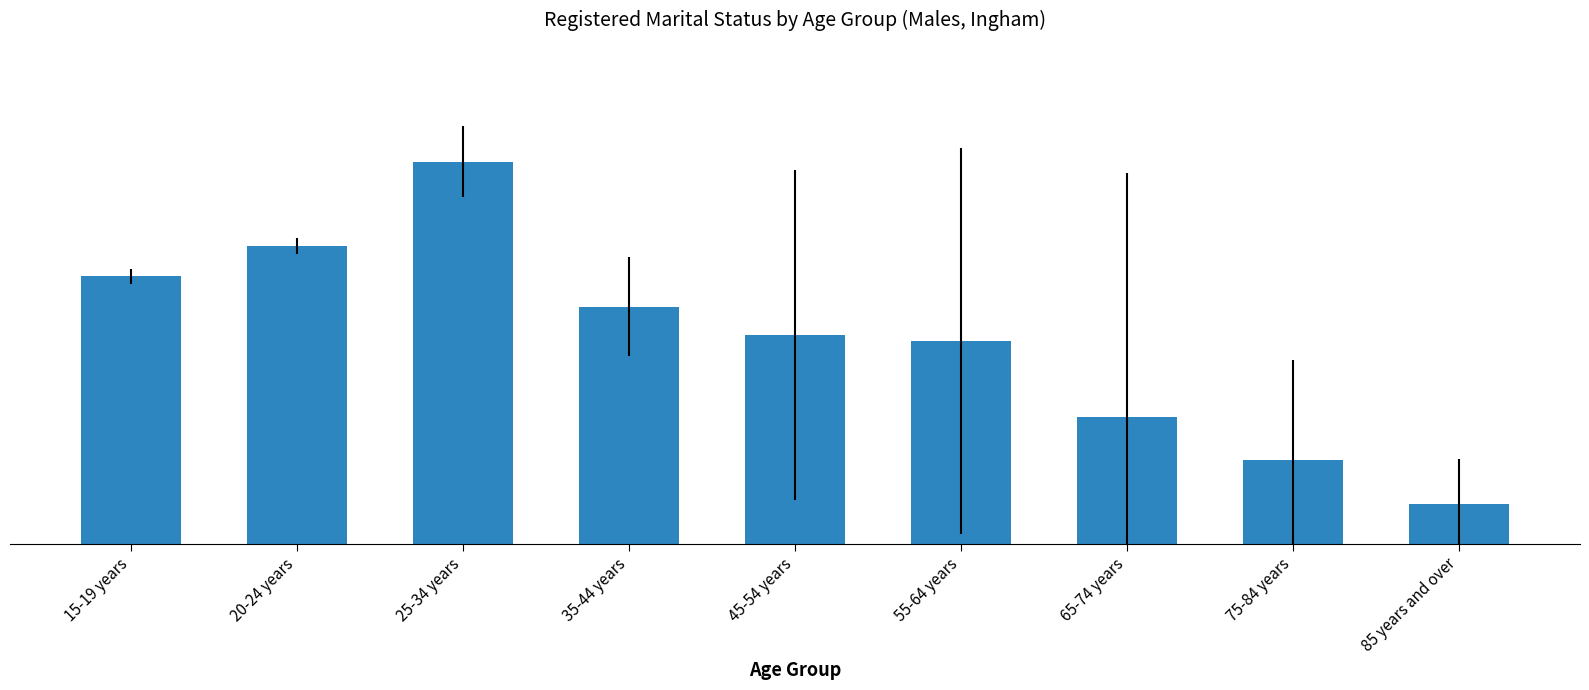

List the labels in order of value, largest first.

25-34 years, 20-24 years, 15-19 years, 35-44 years, 45-54 years, 55-64 years, 65-74 years, 75-84 years, 85 years and over